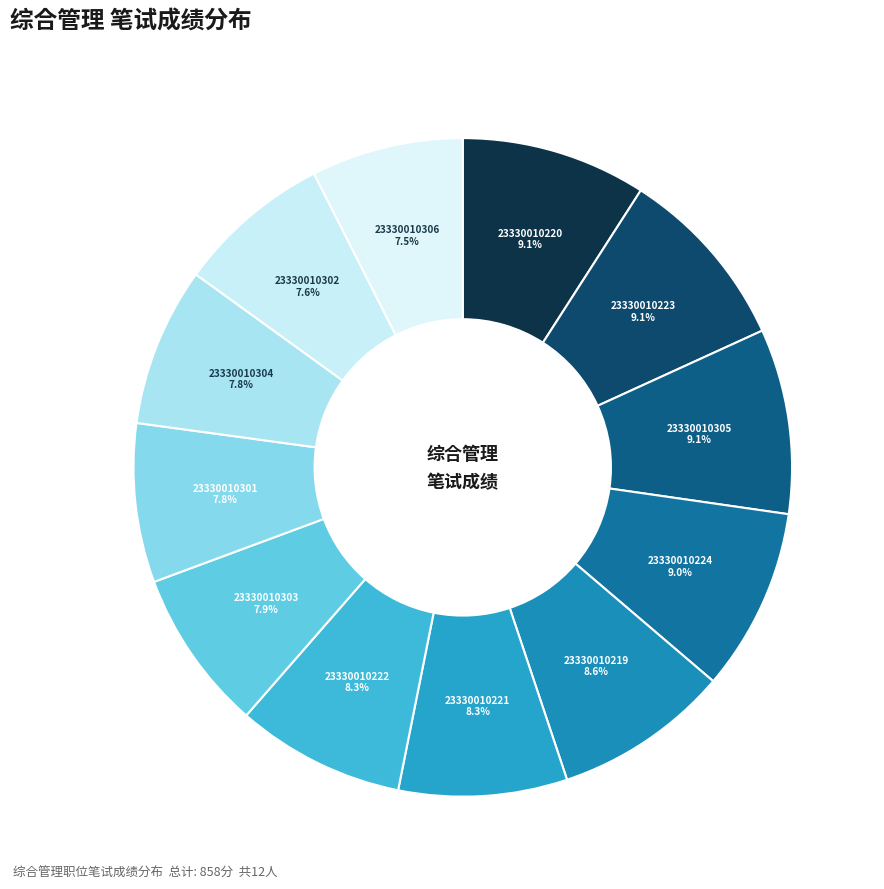

How many slices are in this pie chart?

12